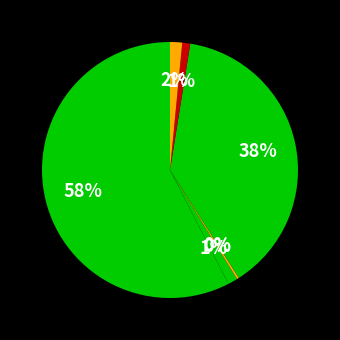

How many segments does this pie chart have?

7